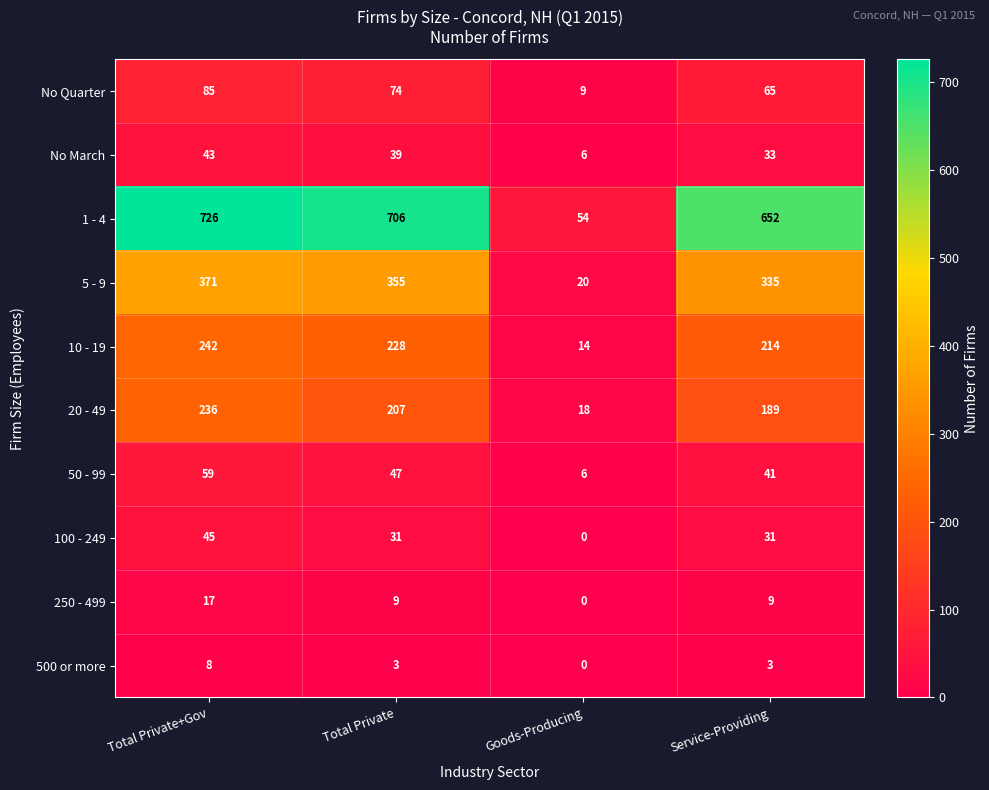

Which category has the lowest value in the 10 - 19 series?

Goods-Producing